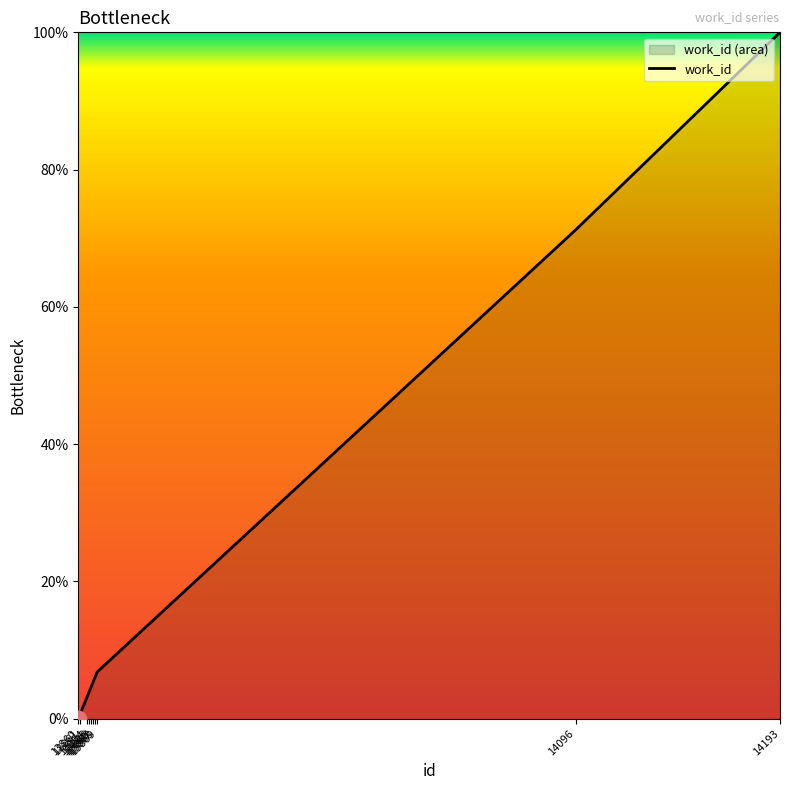

List the labels in order of value, largest first.

14193, 14096, 13869, 13868, 13867, 13866, 13865, 13864, 13861, 13860